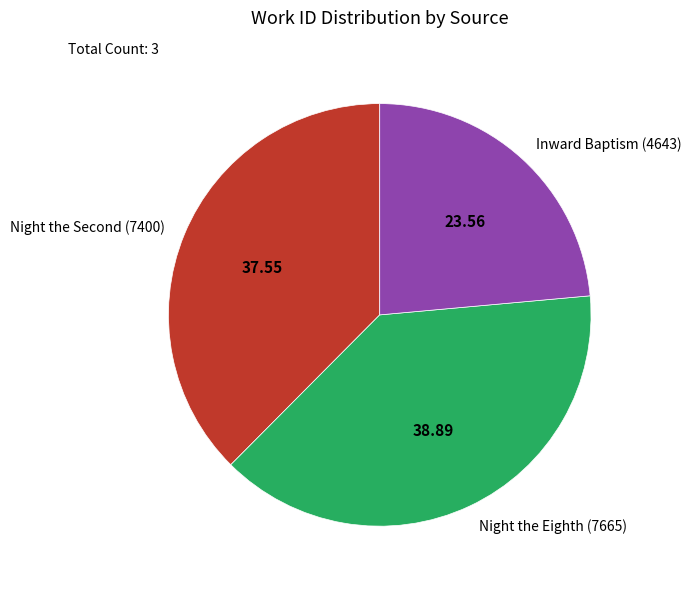

Does Inward Baptism (4643) represent more than half of the total?

No